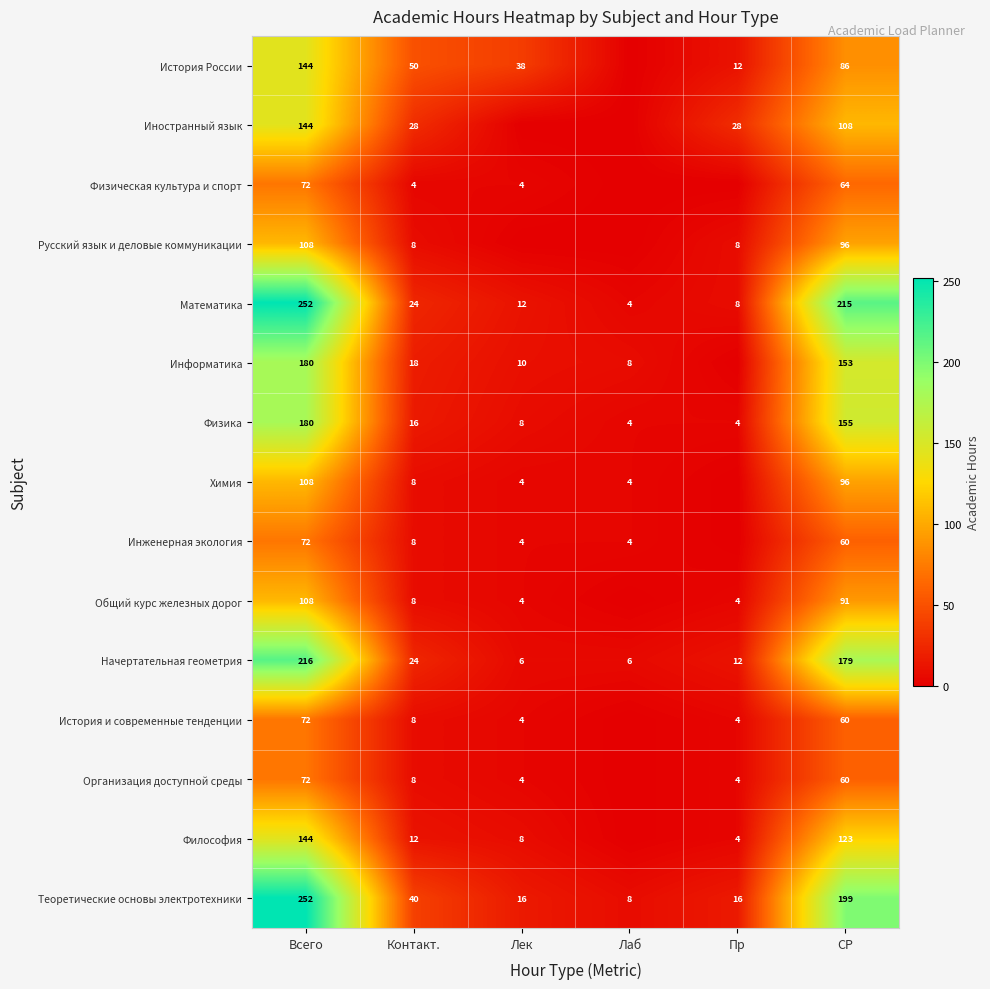

Between Пр and Лек, which is larger?

Лек